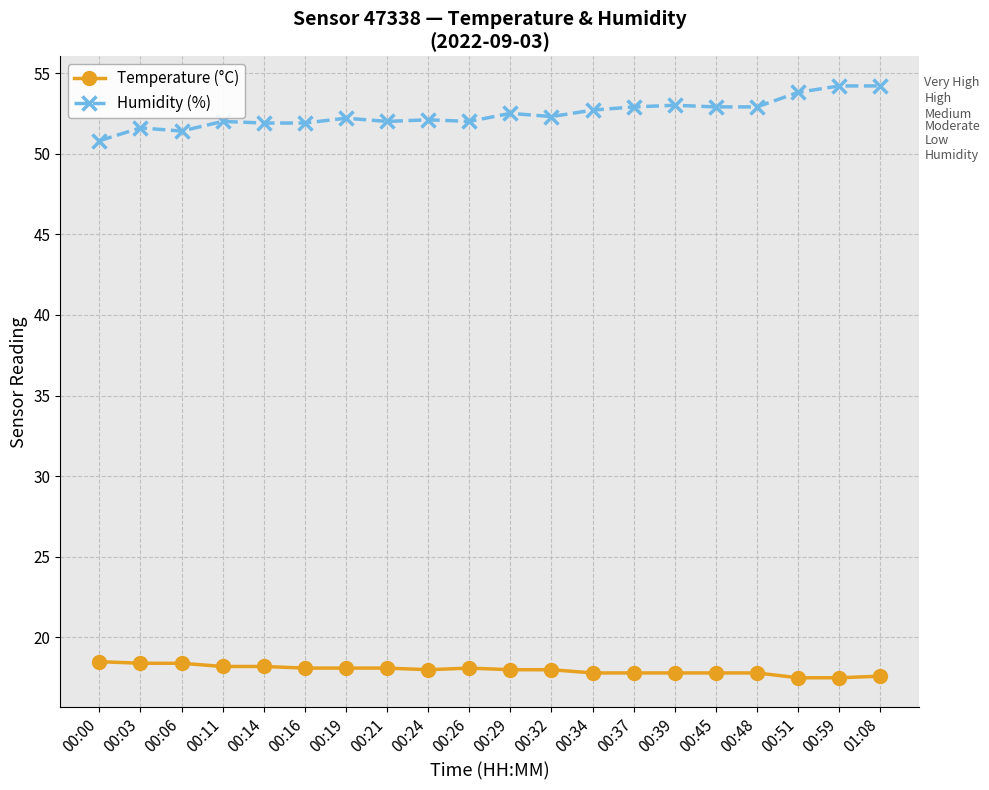

Which has a higher value, 00:14 or 00:03?

00:03